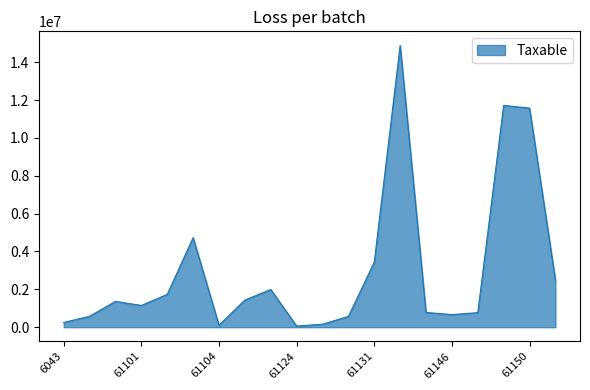

What is the greatest value displayed?

14887859.8